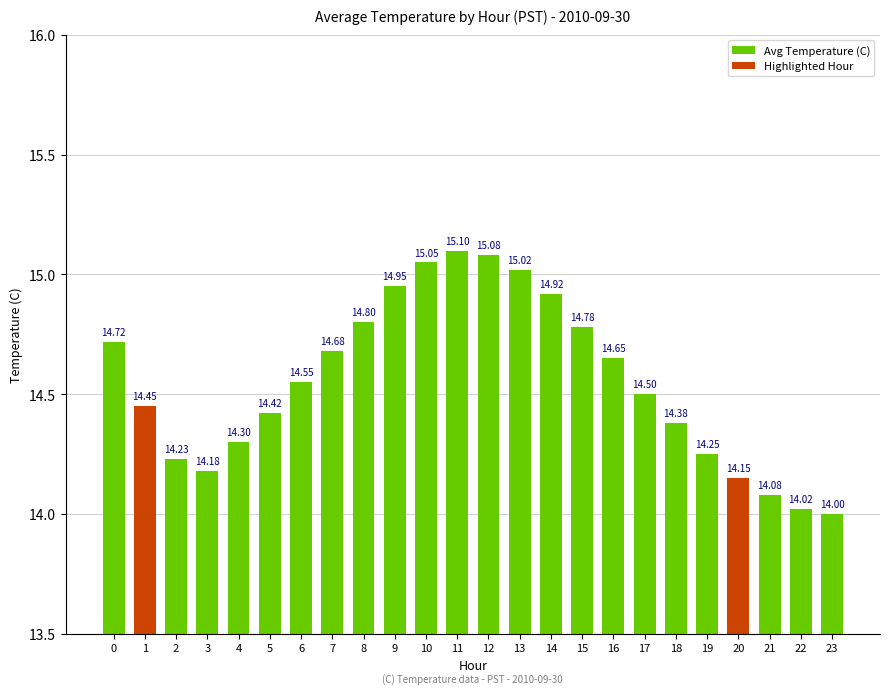

Where is the data nearest to the value 14?

23